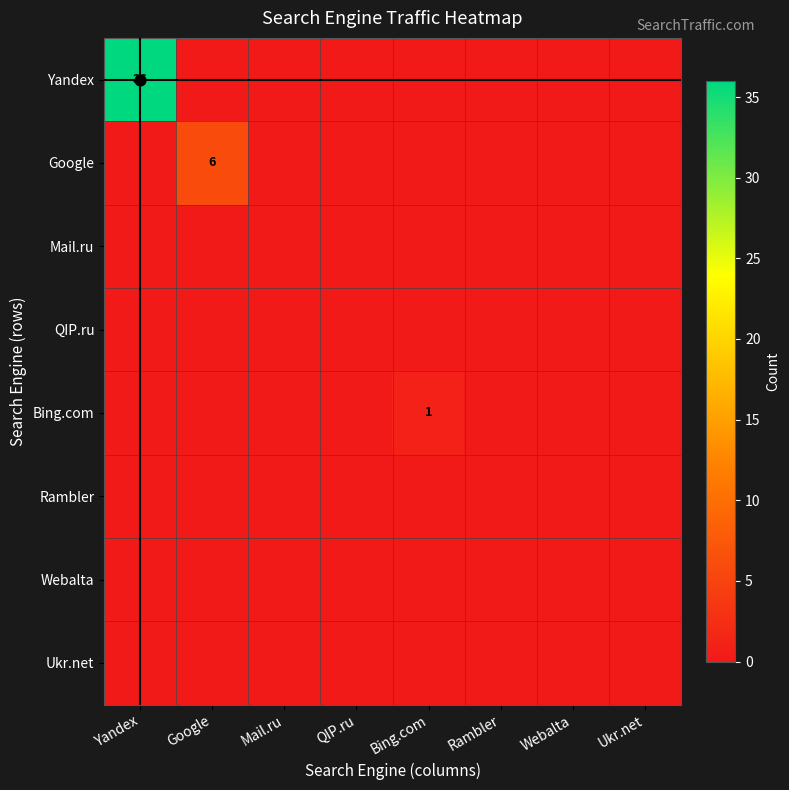

What is the greatest value displayed?

36